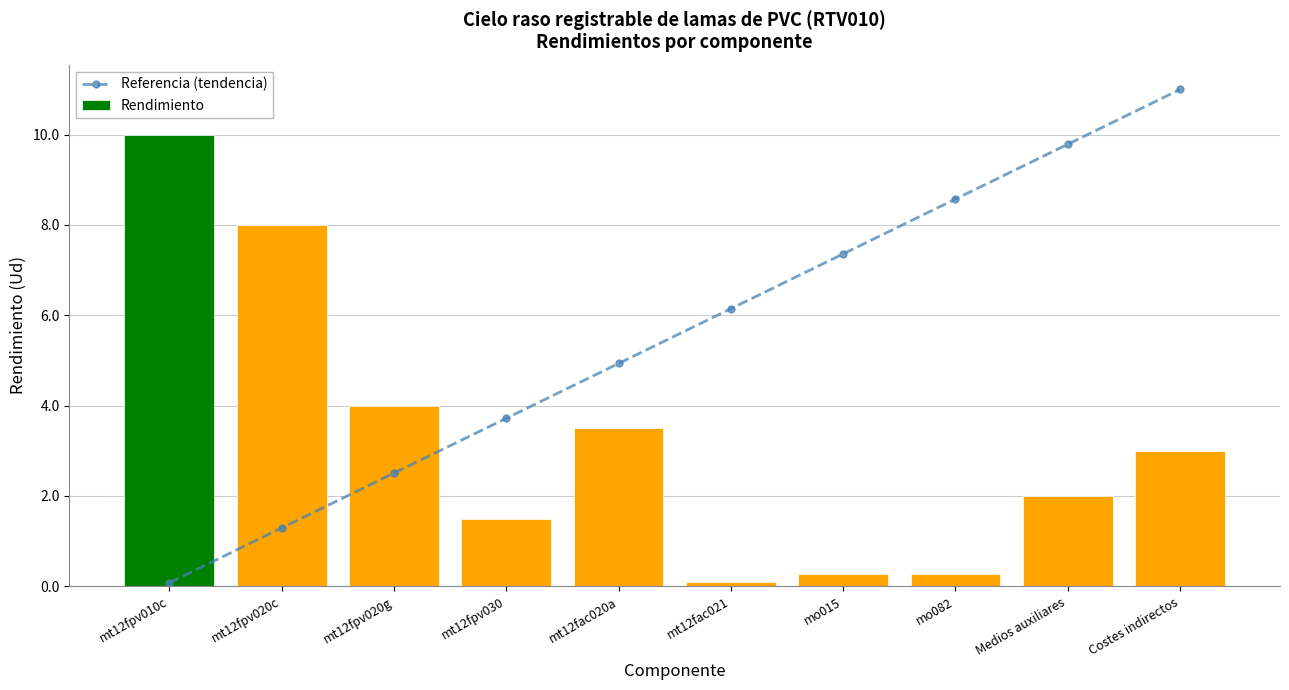

What is the total value across all series at mt12fpv020g?

6.5